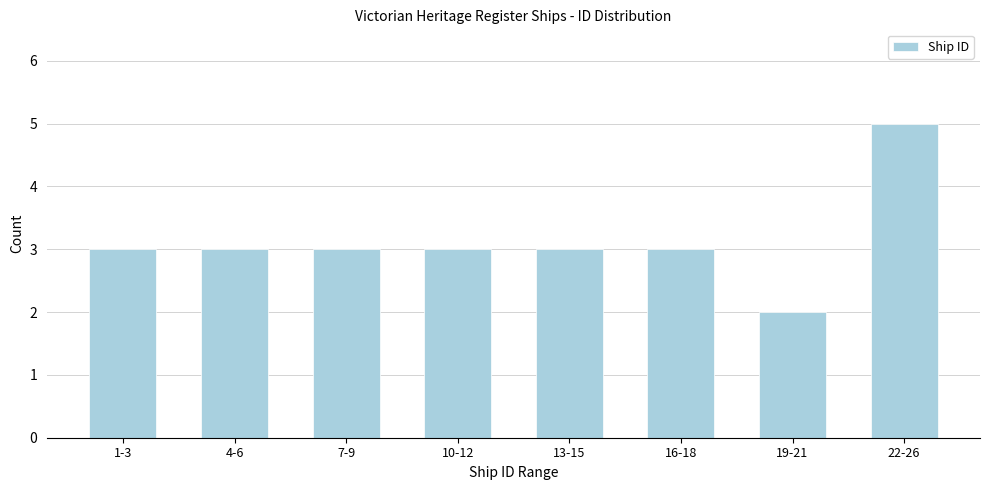

Reading left to right, what are all the values shown in this chart?

1-3=3	4-6=3	7-9=3	10-12=3	13-15=3	16-18=3	19-21=2	22-26=5